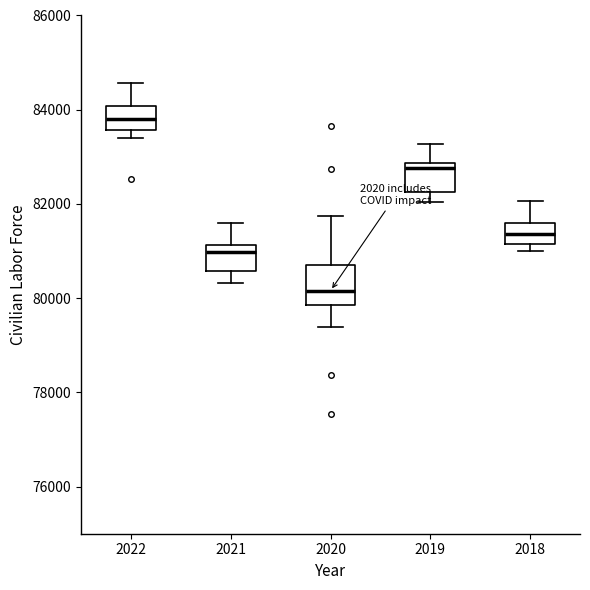

Which box's median line is the lowest?

2020